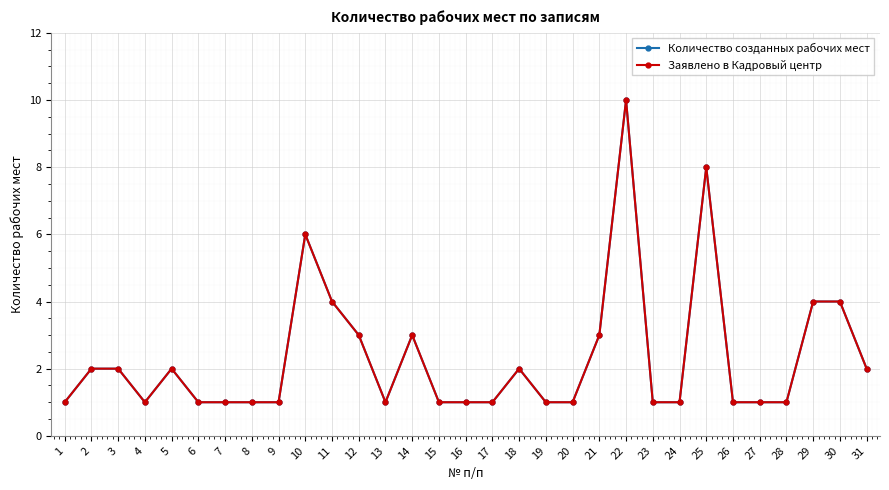

Does the chart have visible grid lines?

Yes